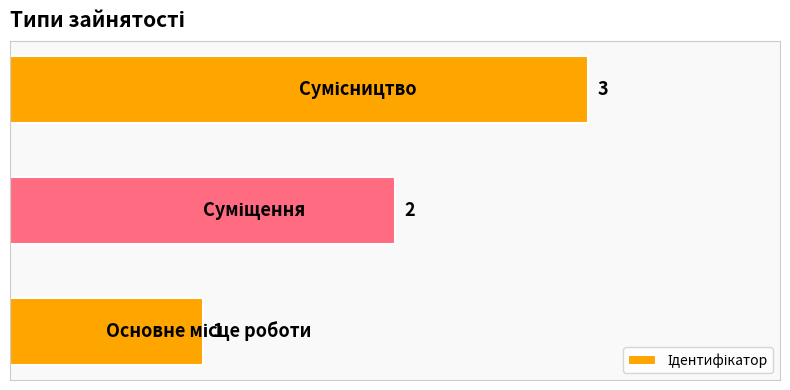

What is the sum of all values?

6